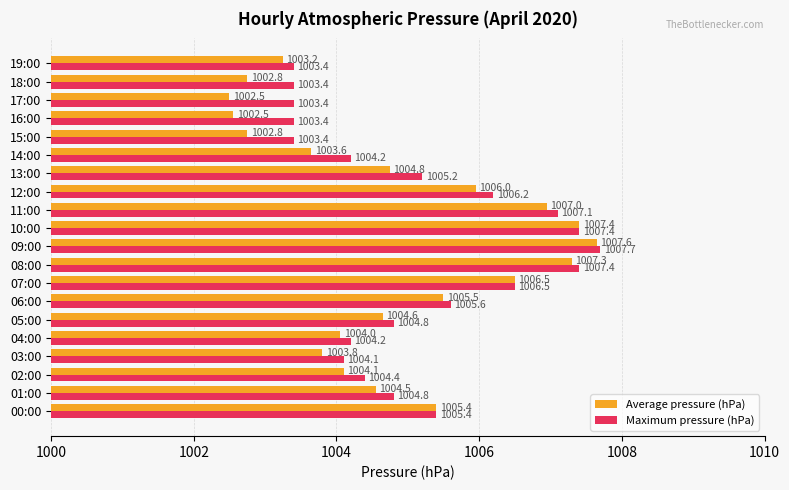

What is the sum of the Maximum pressure (hPa) values at 15:00 and 04:00?

2007.6